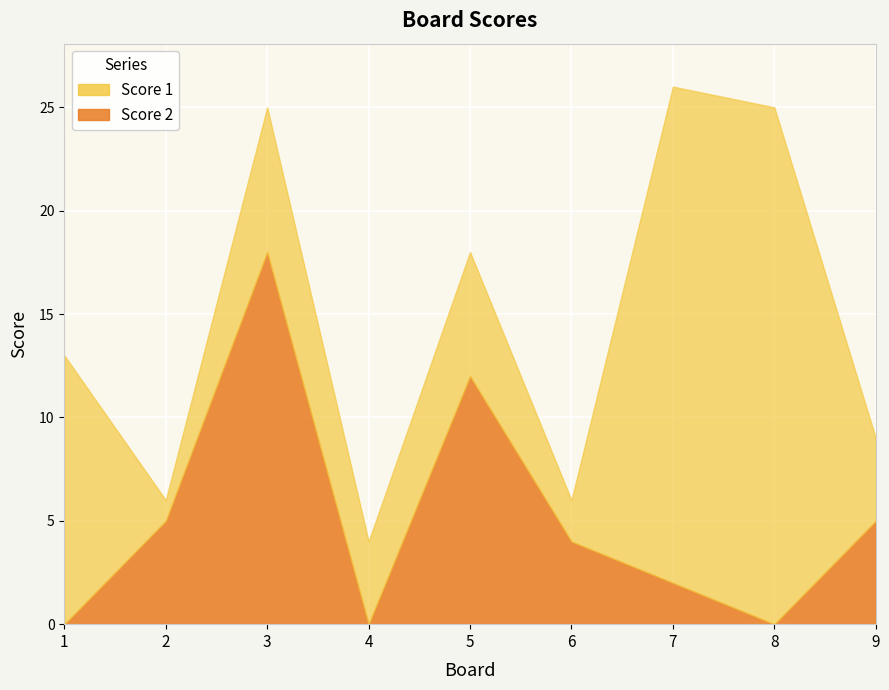

At 4, list the series in order from largest to smallest.

Score 1, Score 2